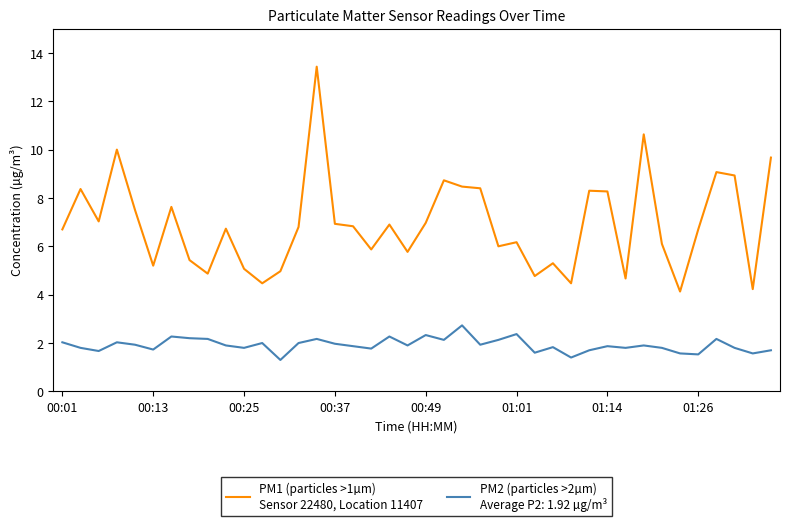

What is the minimum value shown in the chart?

1.3